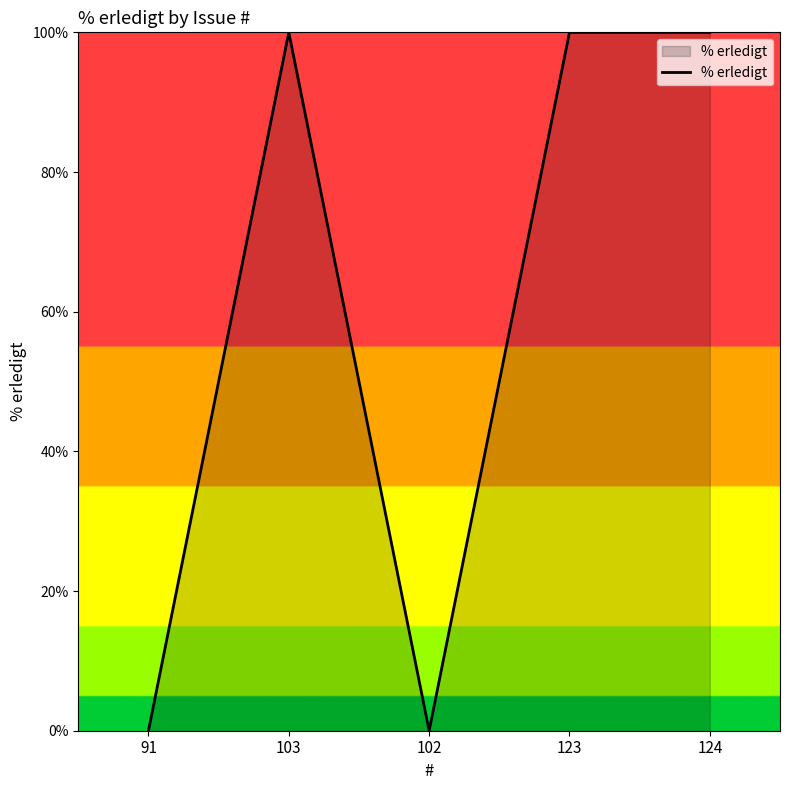

Where is the first local minimum?

102